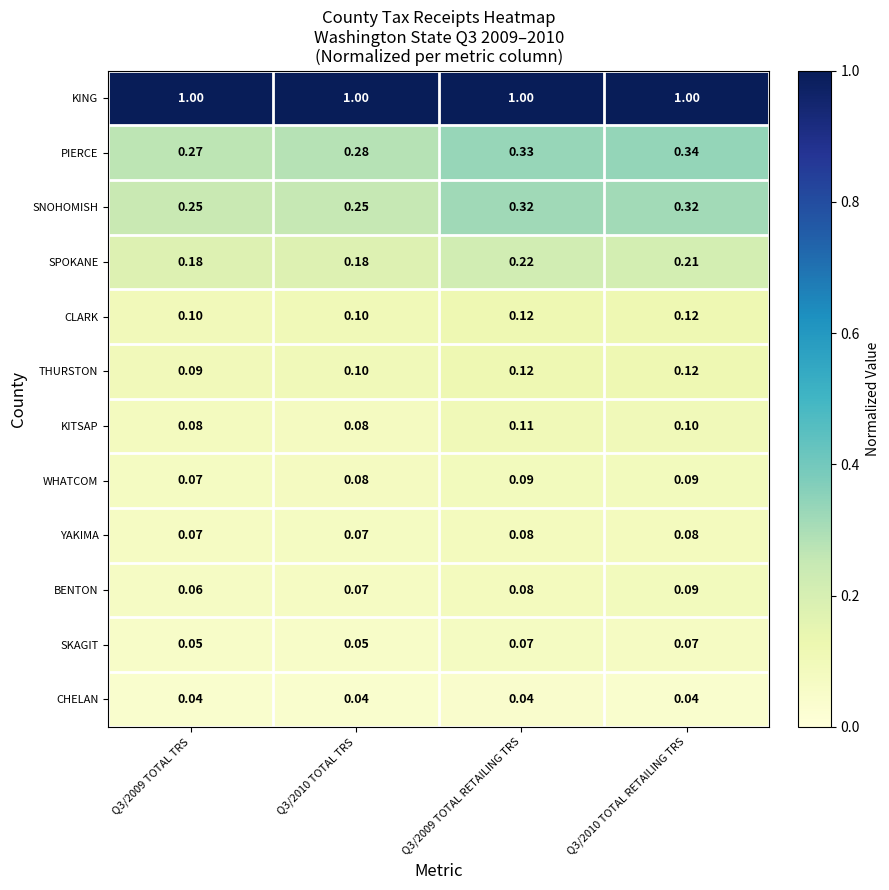

Is the value of SNOHOMISH at Q3/2009 TOTAL RETAILING TRS greater than the value of YAKIMA at Q3/2009 TOTAL TRS?

Yes